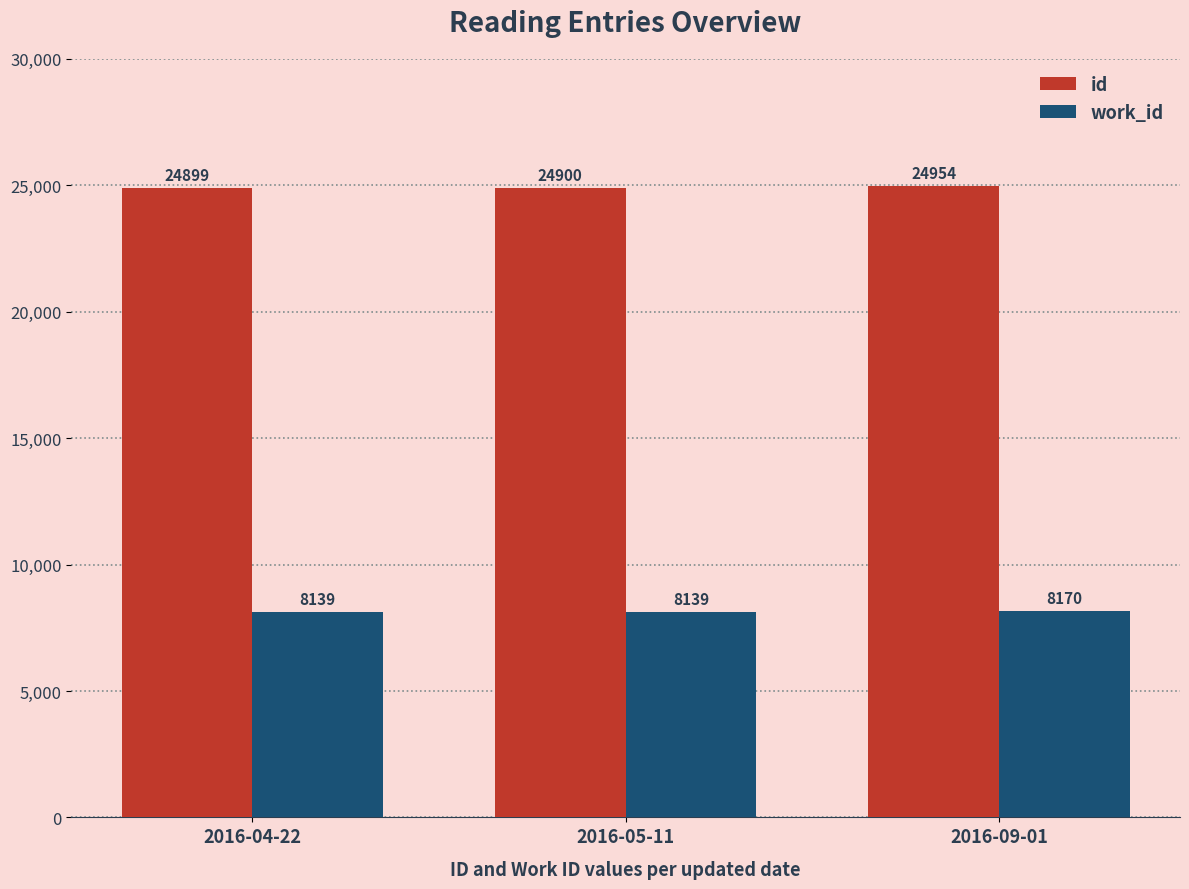

What is the sum of the id values at 2016-04-22 and 2016-09-01?

49853